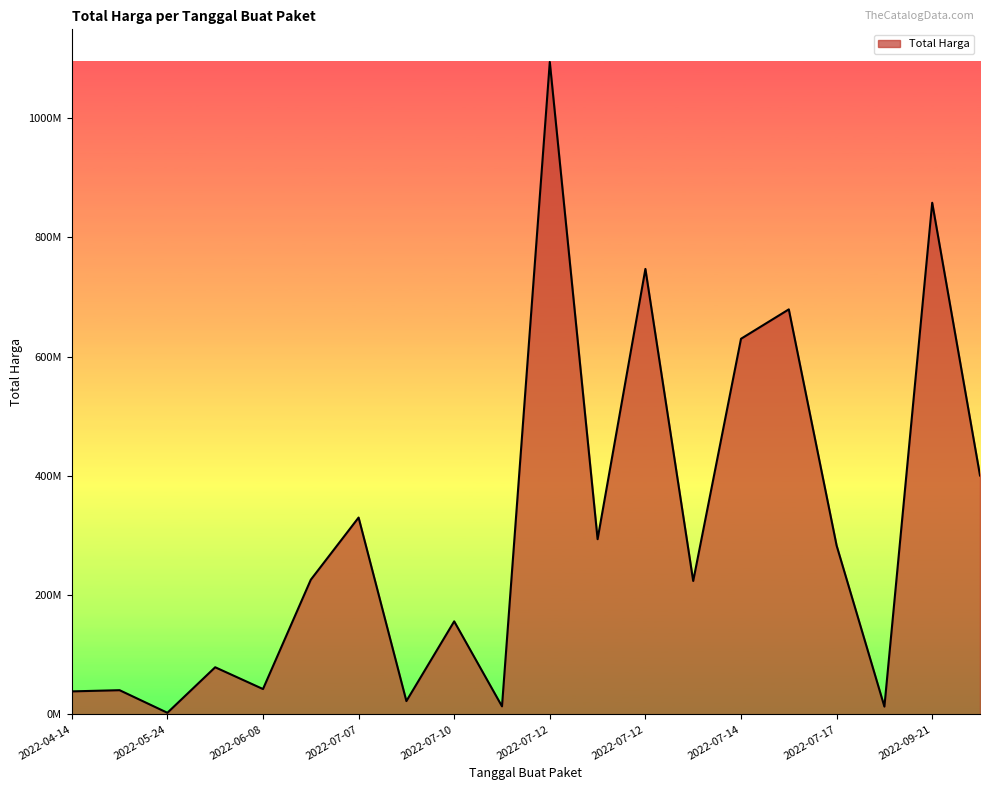

Is this an area chart (filled region under the line)?

Yes